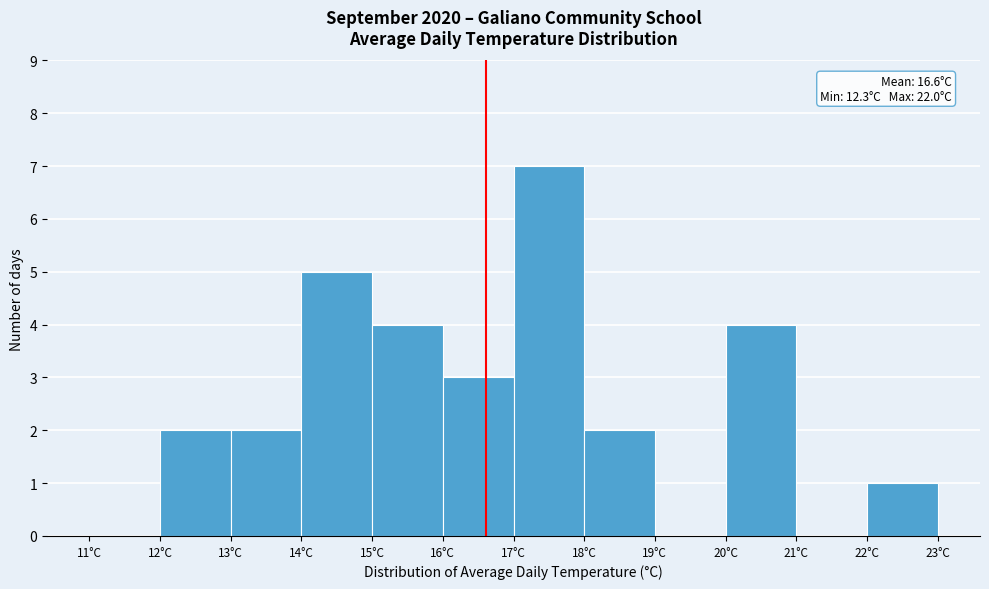

Which range on the x-axis has the tallest bar?

17 to 18